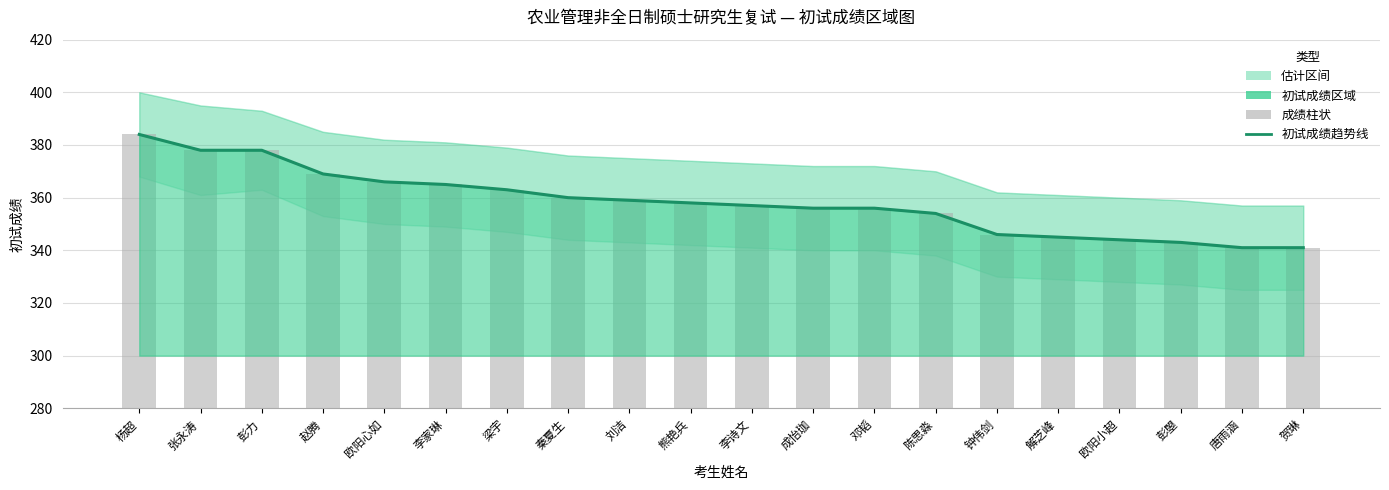

The value of 初试成绩 at 唐雨涵 is 70. True or false?

False